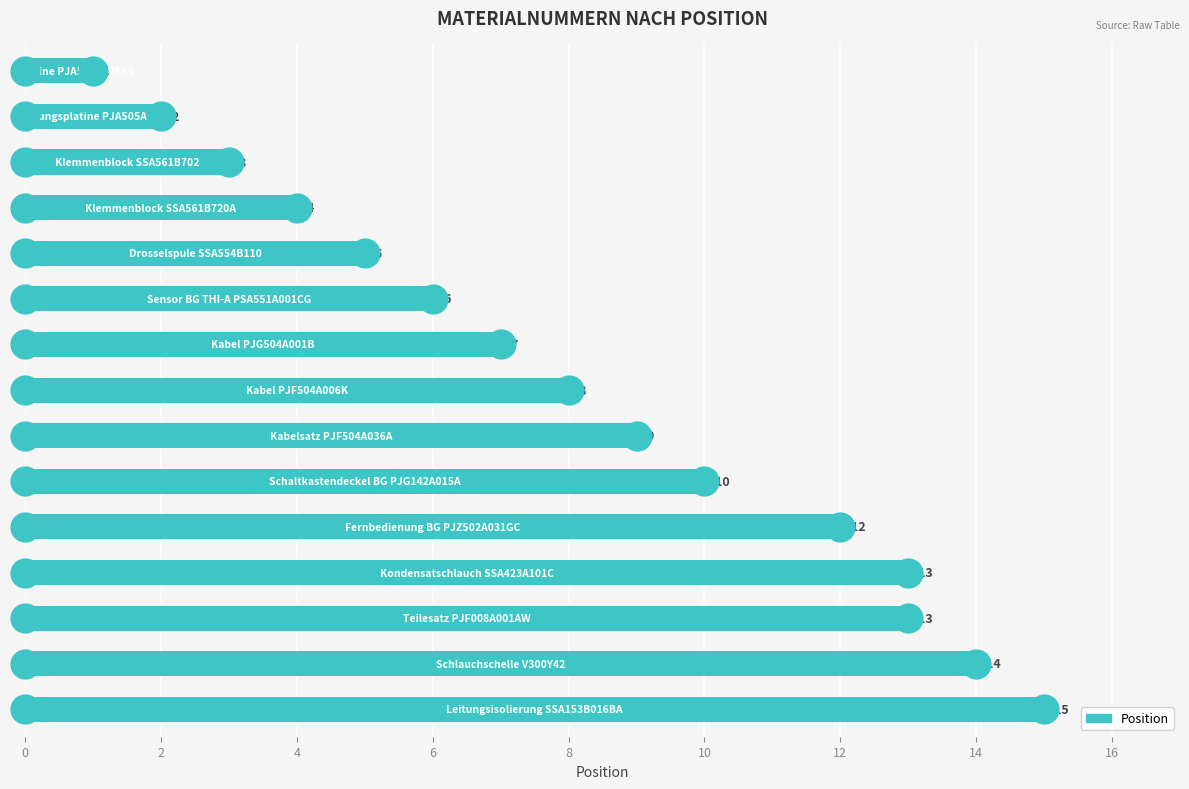

What is the difference between the second highest and second lowest values?

12